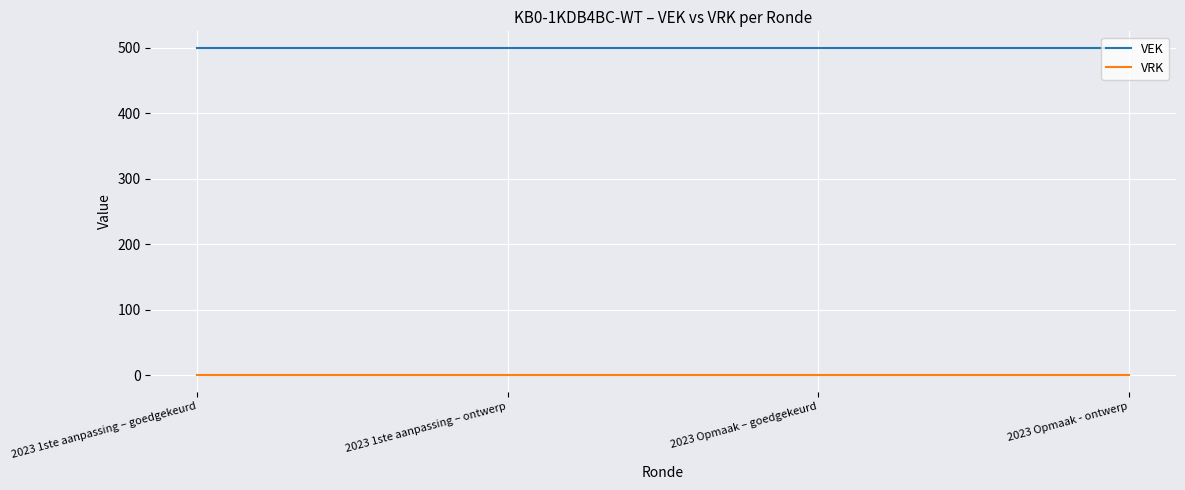

What is the total value across all series at 2023 Opmaak - ontwerp?

500